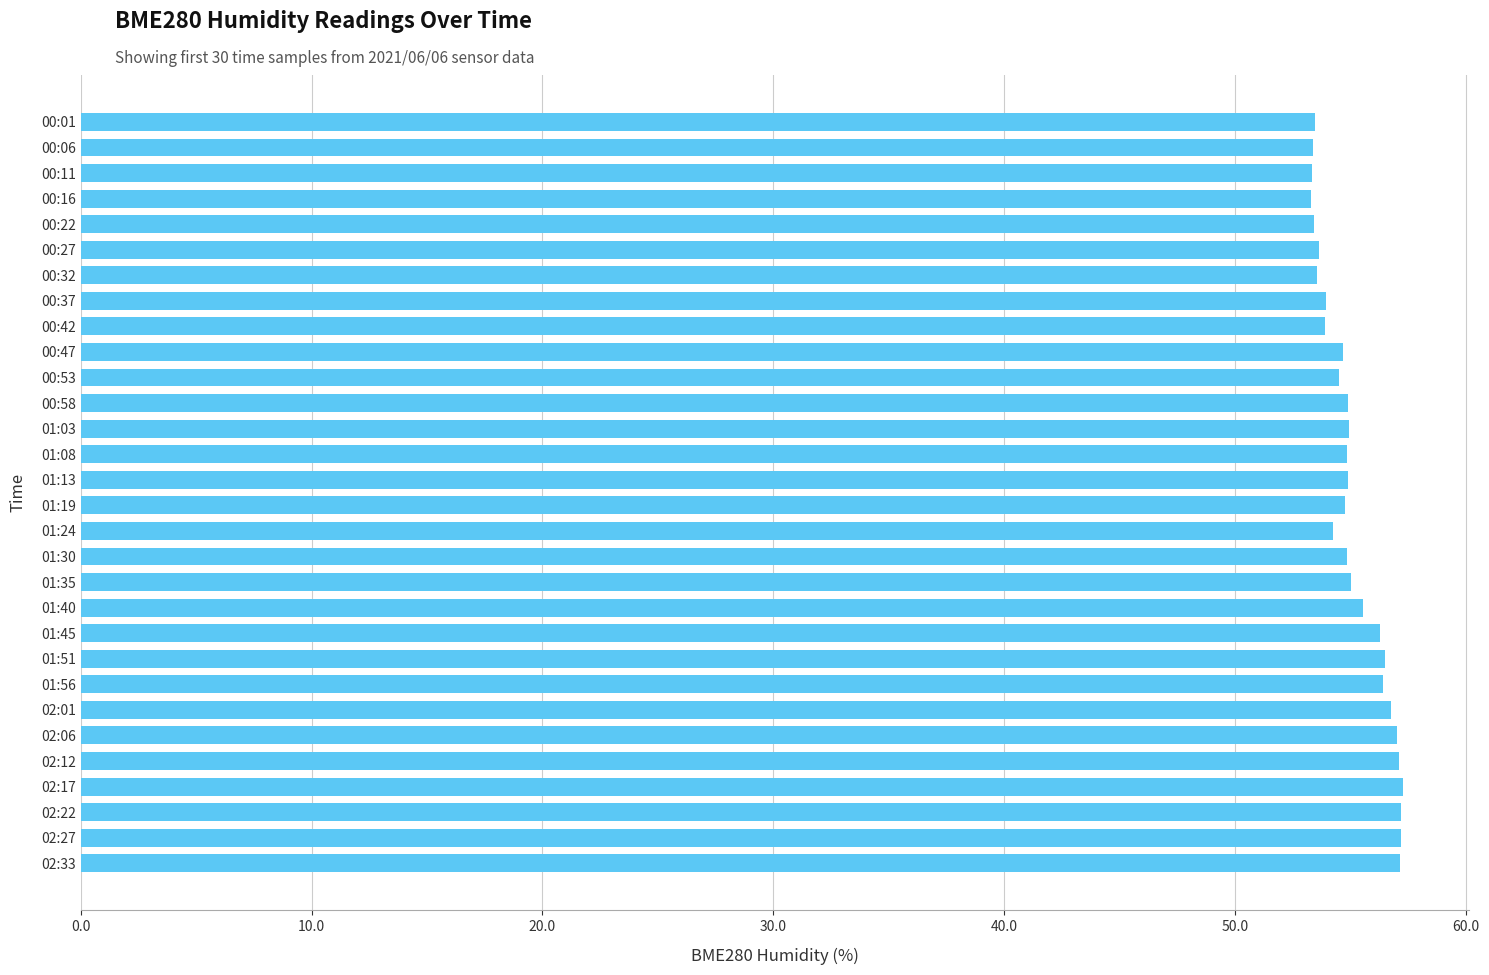

How many categories are shown in the chart?

30